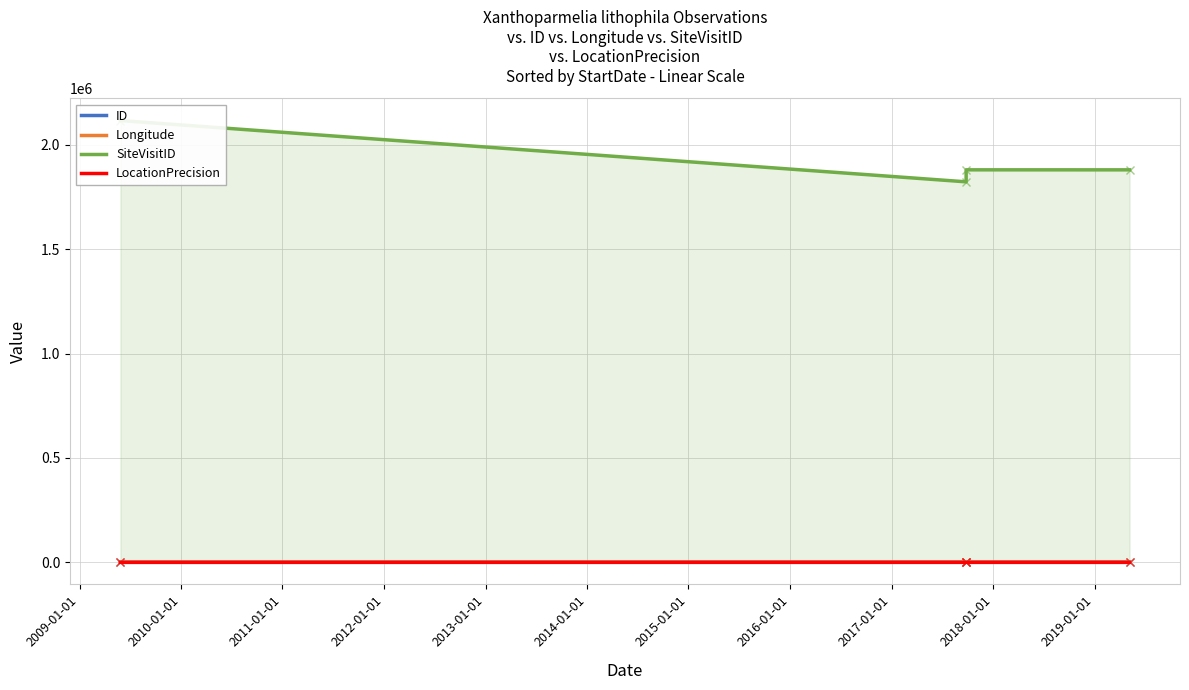

What is the highest value of the LocationPrecision series?

100.0